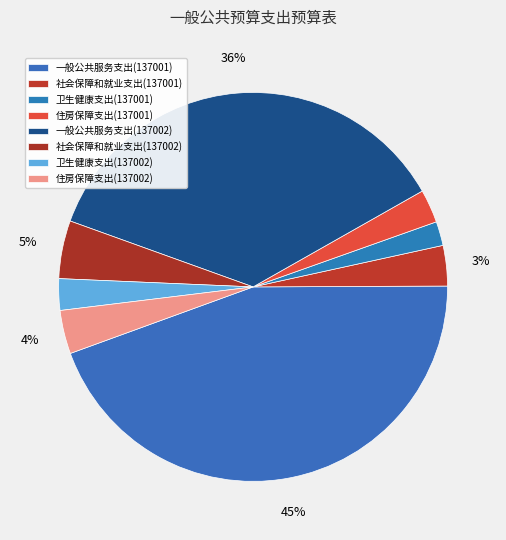

Count the number of slices in the pie.

8